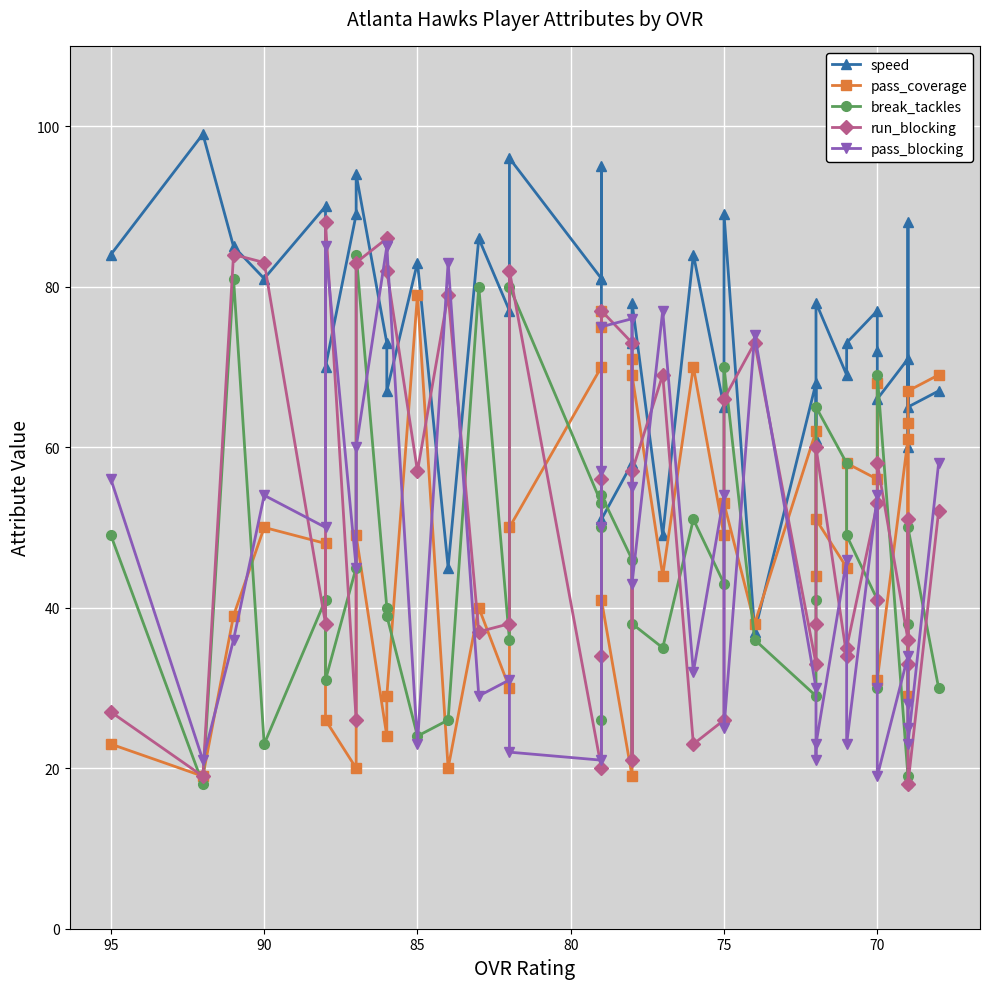

Reading left to right, list all the values displayed in this chart.

speed: 84	99	85	81	90	70	89	94	73	67	83	45	86	77	96	81	81	95	51	58	73	78	49	84	65	89	37	68	61	78	69	73	77	72	66	71	60	88	65	67
pass_coverage: 23	19	39	50	48	26	20	49	24	29	79	20	40	30	50	70	77	75	41	19	71	69	44	70	49	53	38	62	44	51	45	58	56	68	31	61	29	63	67	69
break_tackles: 49	18	81	23	41	31	45	84	40	39	24	26	80	36	80	53	50	26	54	46	21	38	35	51	43	70	36	29	41	65	58	49	41	30	69	19	18	38	50	30
run_blocking: 27	19	84	83	38	88	26	83	86	82	57	79	37	38	82	20	34	56	77	73	21	57	69	23	26	66	73	33	38	60	34	35	53	41	58	36	51	33	18	52
pass_blocking: 56	21	36	54	50	85	45	60	85	85	23	83	29	31	22	21	50	57	75	76	55	43	77	32	54	25	74	30	21	23	46	23	54	30	19	34	28	25	23	58